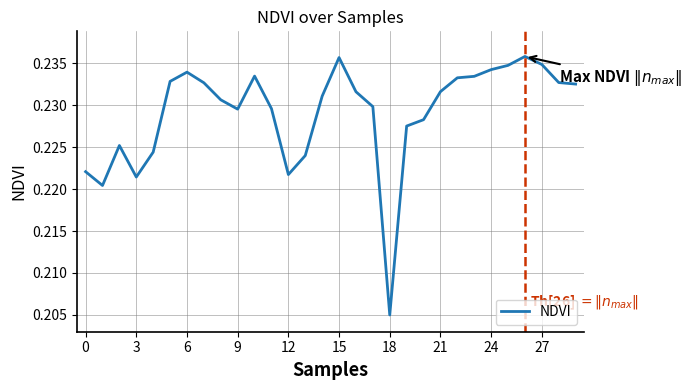

True or false: there are more than 0 points higher than both neighbors.

True